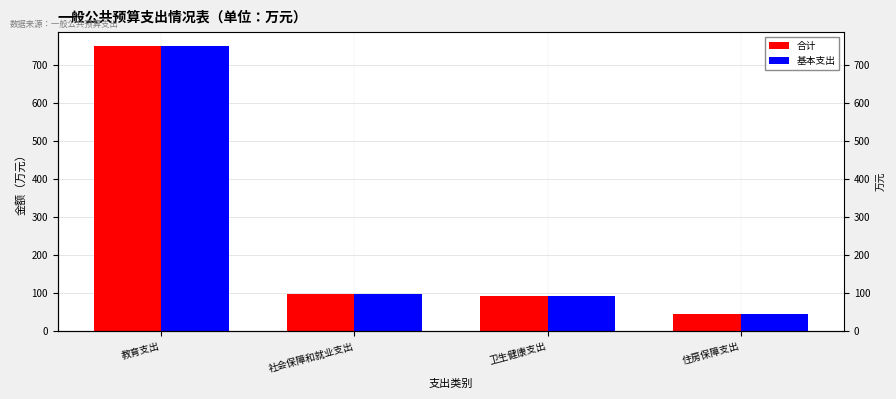

The value of 基本支出 at 教育支出 is 1318.6. True or false?

False